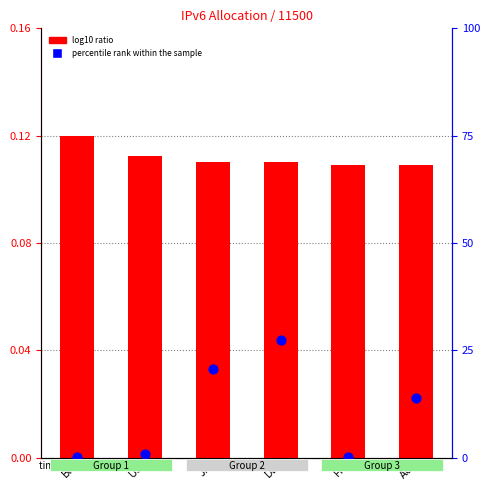

What is the total value across all series at FR?

0.1